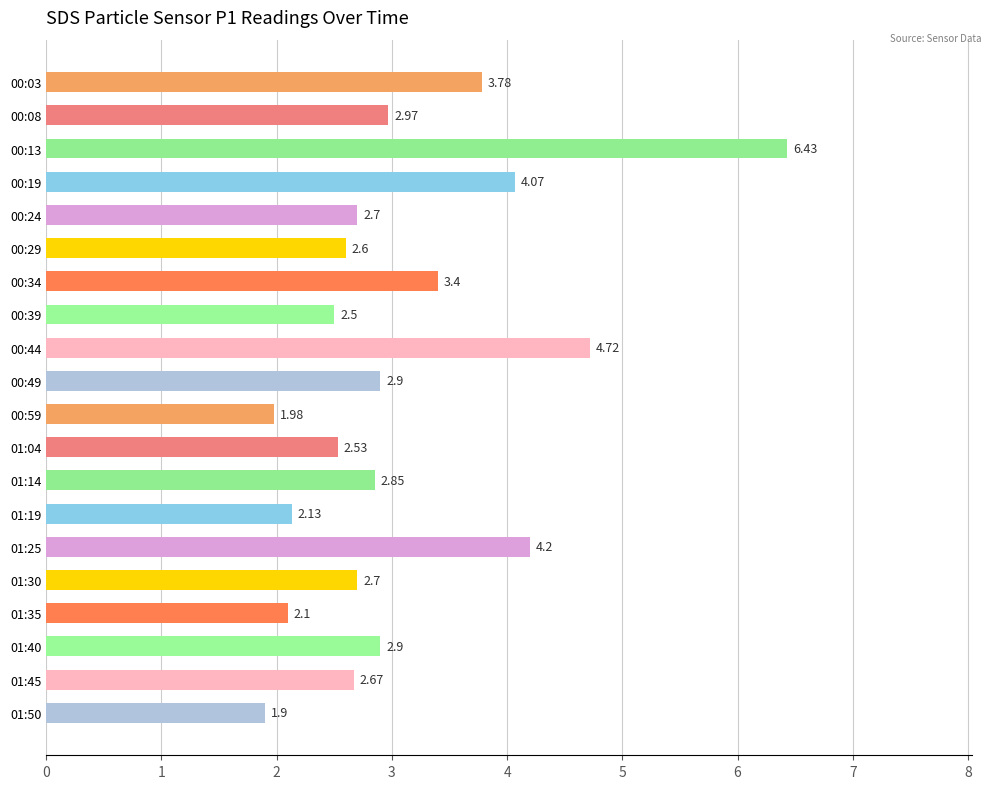

What is the difference between the maximum and minimum values?

4.5